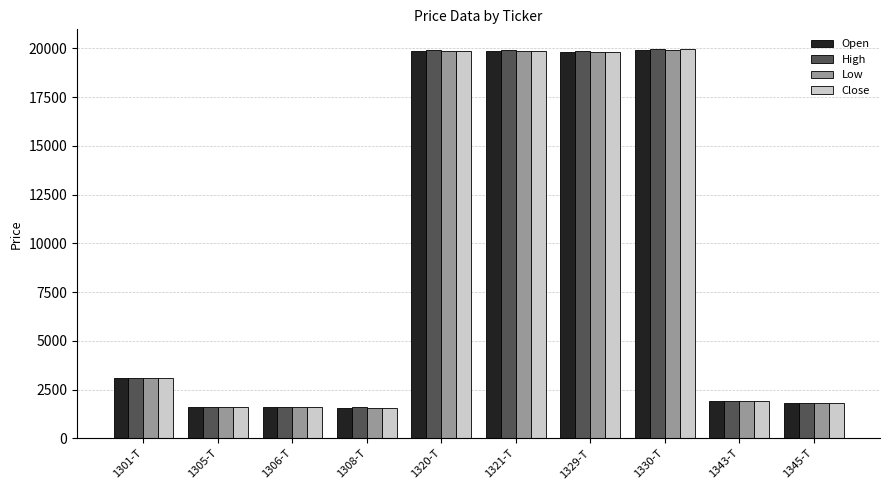

Read the Low value at 1330-T.

19910